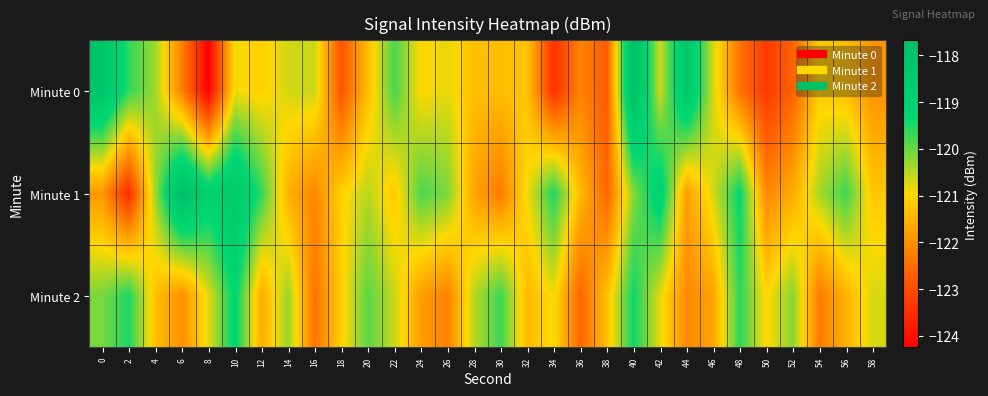

Reading right to left, transcribe all the data shown in this chart.

Minute 0: 58=-121.9	56=-121.3	54=-121.1	52=-122.7	50=-123.3	48=-122.4	46=-120.7	44=-118.3	42=-120.7	40=-117.7	38=-122.8	36=-122.2	34=-123.5	32=-121.2	30=-121.3	28=-121.3	26=-120.8	24=-121.0	22=-119.8	20=-121.3	18=-122.9	16=-120.6	14=-120.7	12=-121.1	10=-120.9	8=-124.2	6=-122.2	4=-120.3	2=-119.6	0=-118.1
Minute 1: 58=-121.2	56=-119.7	54=-120.4	52=-121.6	50=-122.1	48=-119.3	46=-120.7	44=-121.8	42=-118.9	40=-120.2	38=-122.6	36=-121.4	34=-119.5	32=-120.9	30=-122.3	28=-121.7	26=-120.1	24=-119.8	22=-121.2	20=-120.5	18=-121.1	16=-122.1	14=-121.5	12=-119.6	10=-118.3	8=-118.9	6=-117.7	4=-120.3	2=-123.5	0=-121.9
Minute 2: 58=-120.7	56=-121.5	54=-122.3	52=-120.2	50=-121.0	48=-119.6	46=-121.7	44=-122.1	42=-120.8	40=-119.4	38=-121.3	36=-122.6	34=-120.9	32=-121.4	30=-119.7	28=-120.5	26=-122.2	24=-121.8	22=-120.6	20=-119.9	18=-121.1	16=-122.4	14=-120.3	12=-121.6	10=-119.2	8=-120.8	6=-122.0	4=-121.3	2=-119.5	0=-120.1